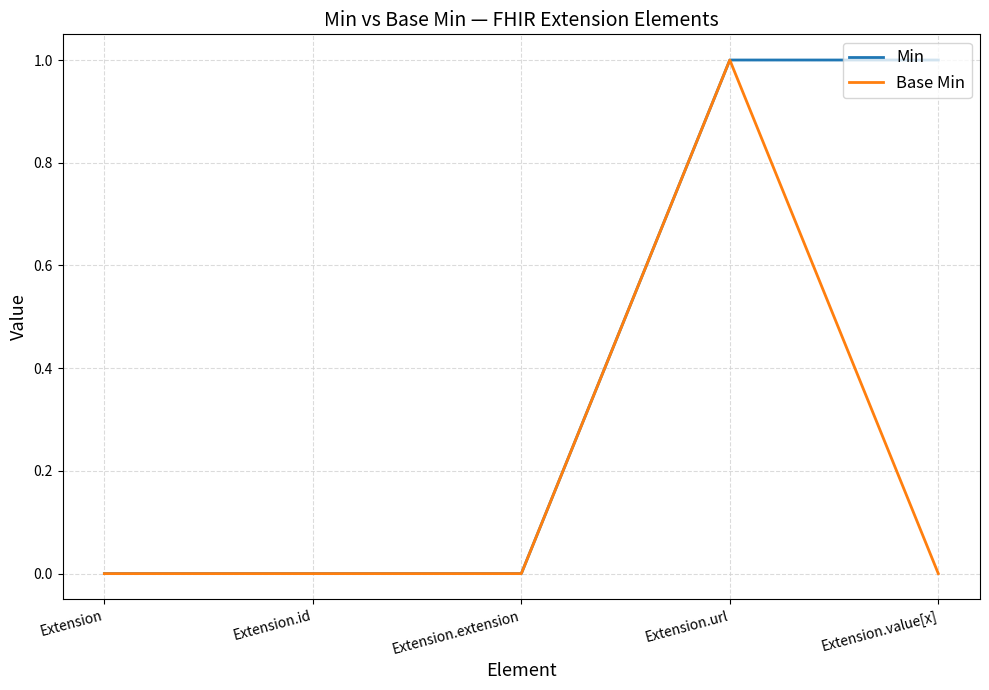

The Min series shows 1 at Extension.extension. True or false?

False